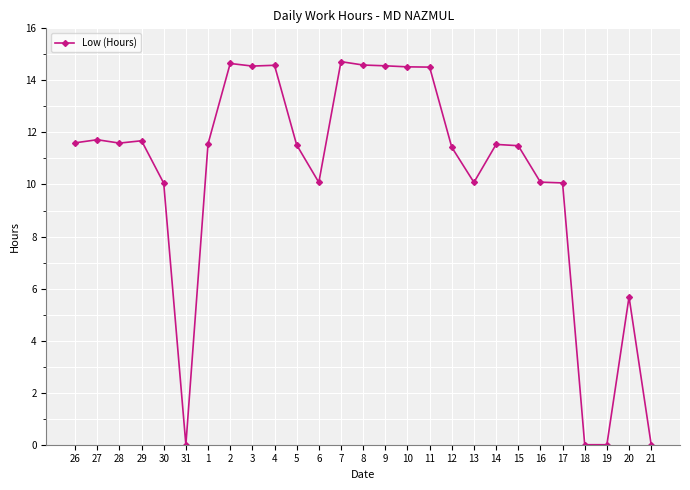

What is the difference between the maximum and minimum values?

14.7